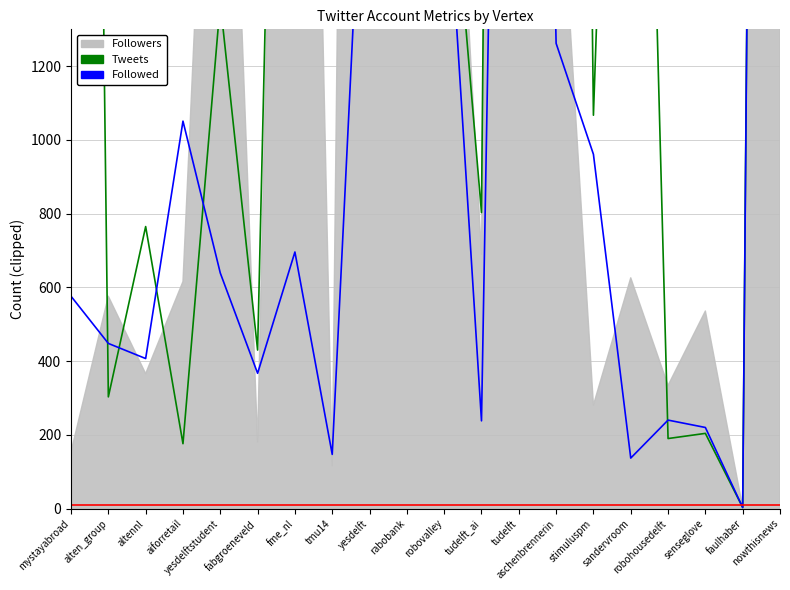

What is the maximum value for Tweets?

12000